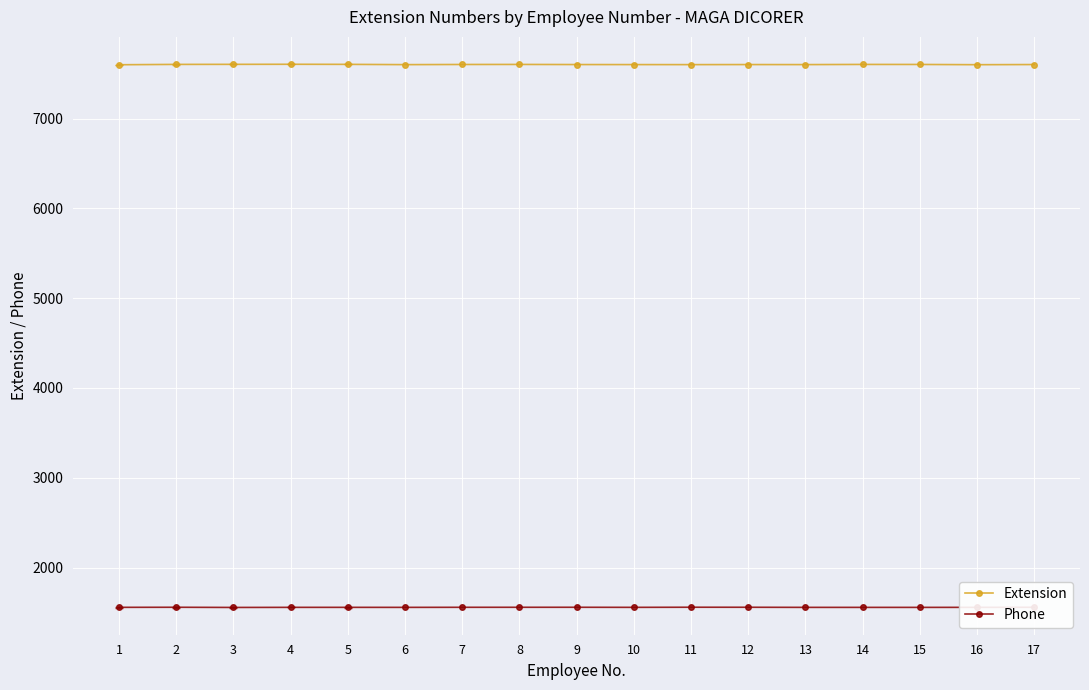

Rank the series by their average value, from lowest to highest.

Phone, Extension